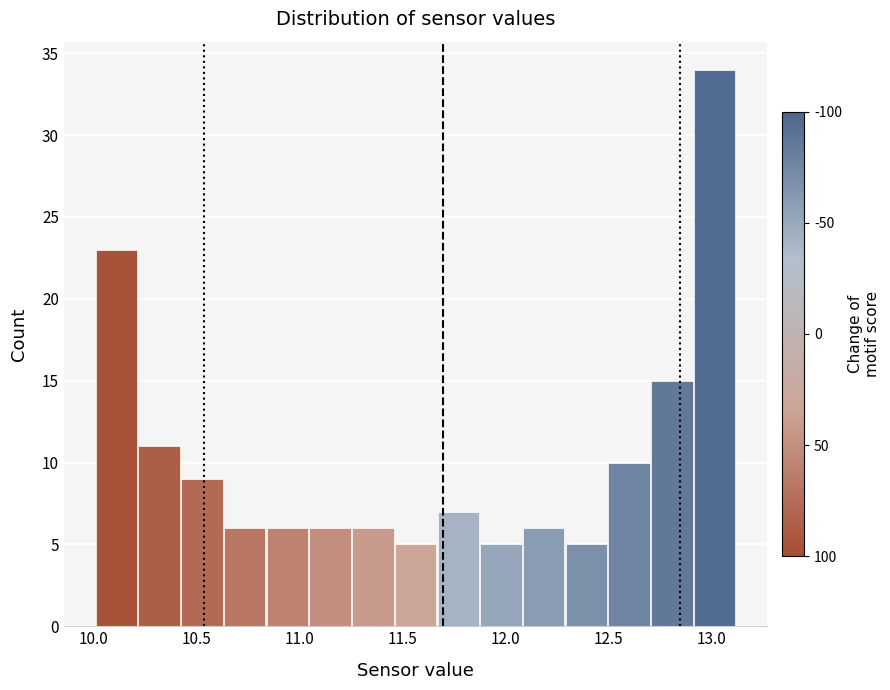

Reading left to right, list every bar in this chart as the range it spans on the x-axis followed by its height. Neither the bar edges nor the heights are printed on the chart, so give them approximately, as read against the axes.

10.00 to 10.20: 23
10.20 to 10.40: 11
10.40 to 10.65: 9
10.65 to 10.85: 6
10.85 to 11.05: 6
11.05 to 11.25: 6
11.25 to 11.45: 6
11.45 to 11.65: 5
11.65 to 11.90: 7
11.90 to 12.10: 5
12.10 to 12.30: 6
12.30 to 12.50: 5
12.50 to 12.70: 10
12.70 to 12.90: 15
12.90 to 13.10: 34